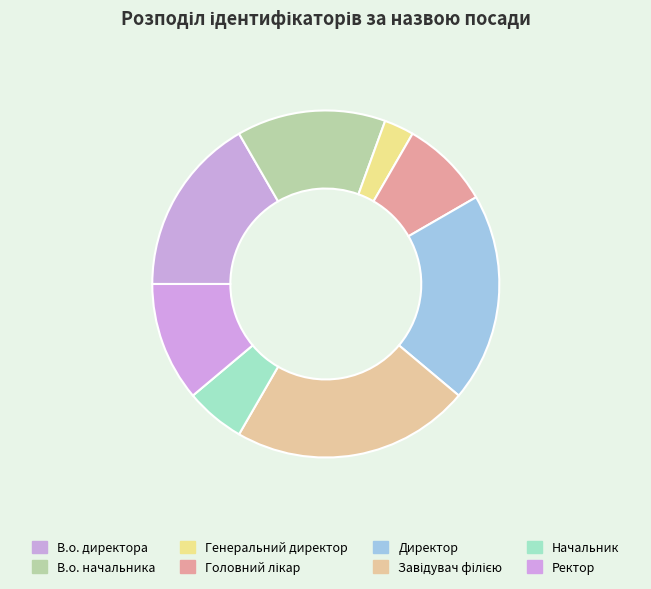

How many slices are in this pie chart?

8